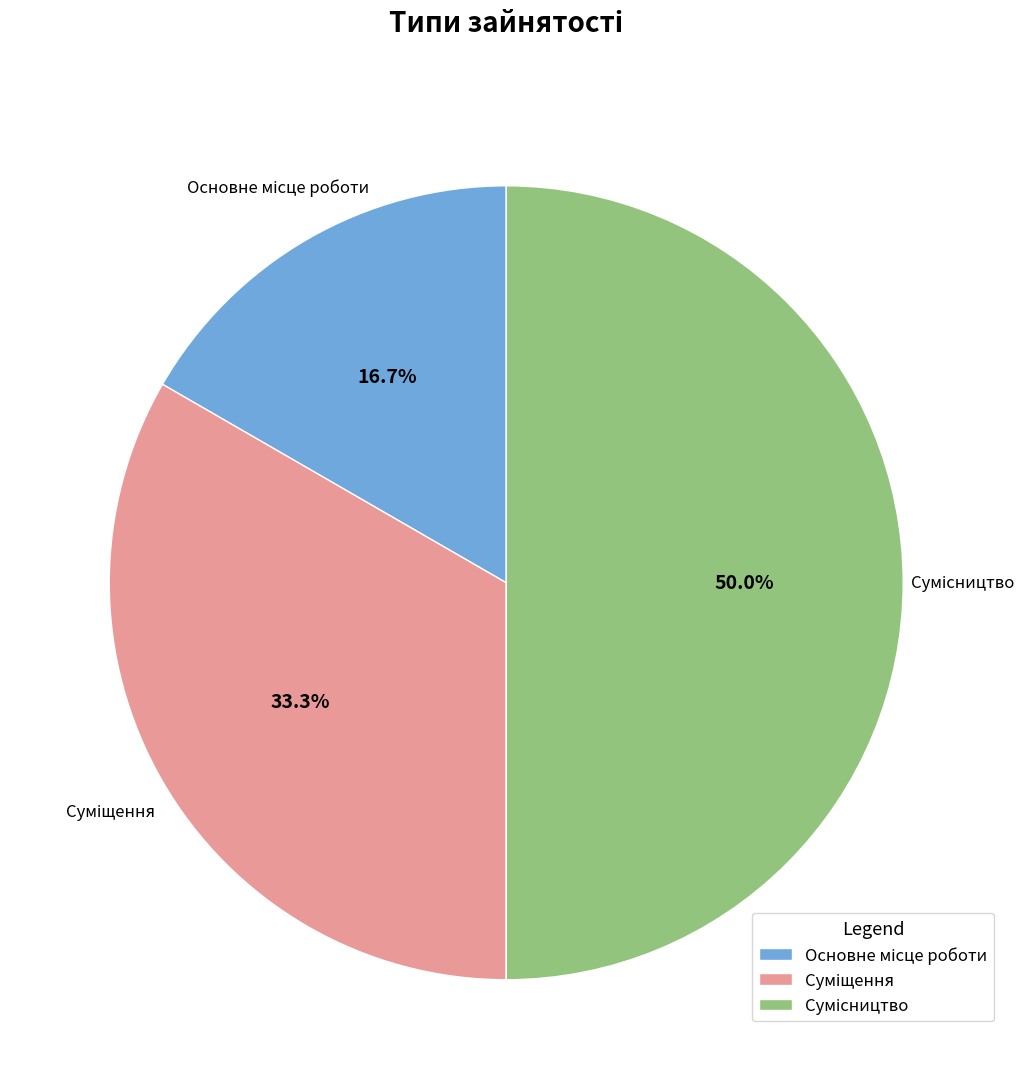

To the nearest percent, what percentage of the pie is Основне місце роботи?

17%